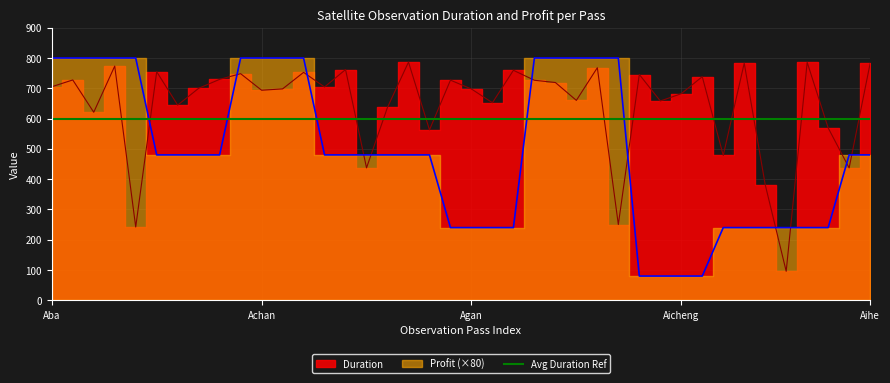

List the series in order of their peak value, highest first.

Profit, Duration